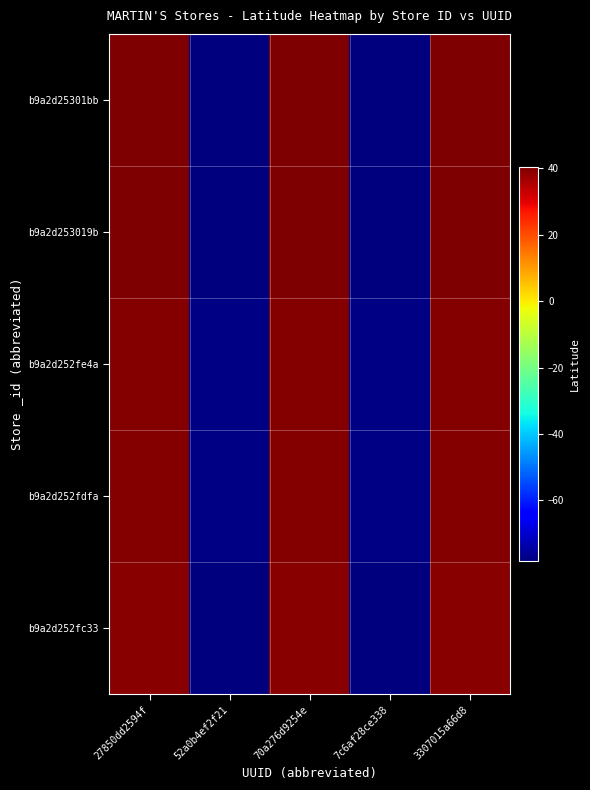

Reading left to right, what are all the values shown in this chart?

b9a2d25301bb: 27850dd2594f=40.5	52a0b4ef2f21=-78.4	70a276d9254e=40.5	7c6af28ce338=-78.4	3307015a66d8=40.5
b9a2d253019b: 27850dd2594f=40.5	52a0b4ef2f21=-78.4	70a276d9254e=40.5	7c6af28ce338=-78.4	3307015a66d8=40.5
b9a2d252fe4a: 27850dd2594f=39.7	52a0b4ef2f21=-77.6	70a276d9254e=39.7	7c6af28ce338=-77.6	3307015a66d8=39.7
b9a2d252fdfa: 27850dd2594f=39.7	52a0b4ef2f21=-77.7	70a276d9254e=39.7	7c6af28ce338=-77.7	3307015a66d8=39.7
b9a2d252fc33: 27850dd2594f=39.2	52a0b4ef2f21=-78.1	70a276d9254e=39.2	7c6af28ce338=-78.1	3307015a66d8=39.2